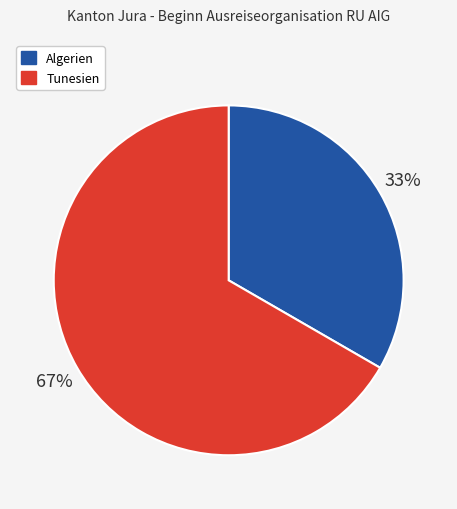

To the nearest percent, what is the average slice percentage?

50%